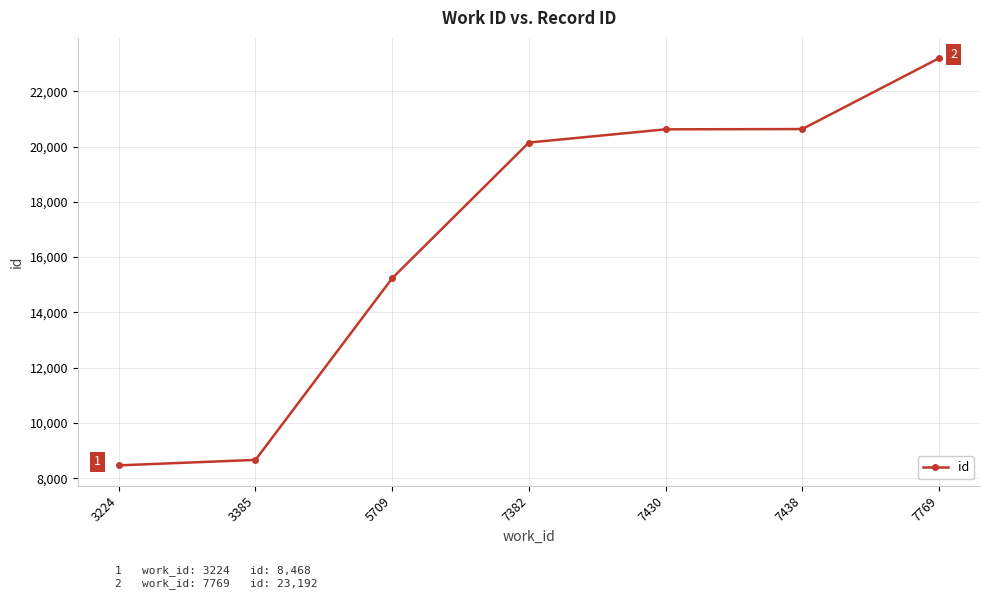

How many lines are shown in the chart?

1